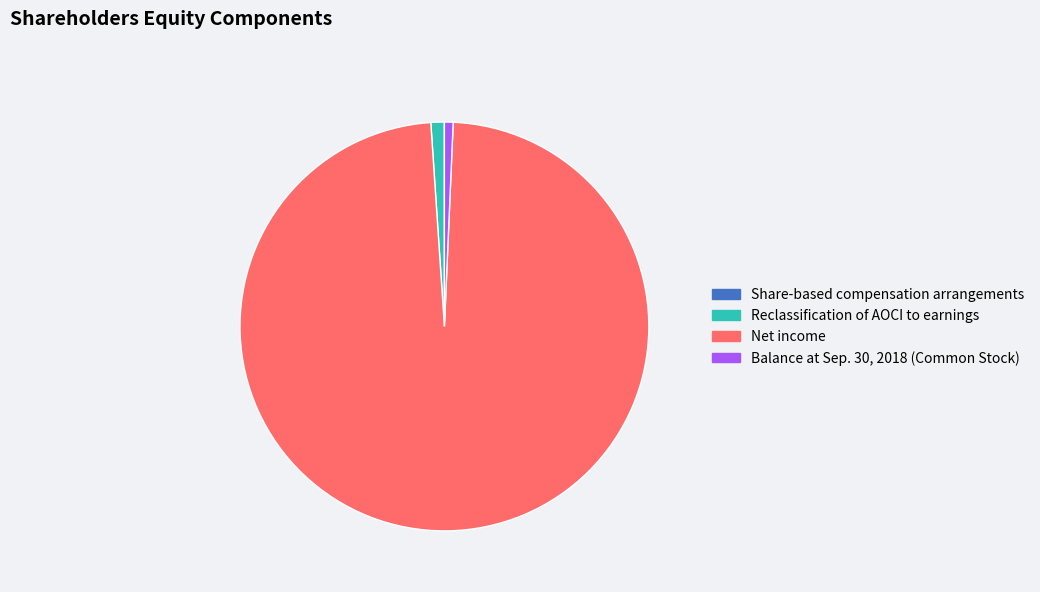

Is Net income the majority of the pie?

Yes